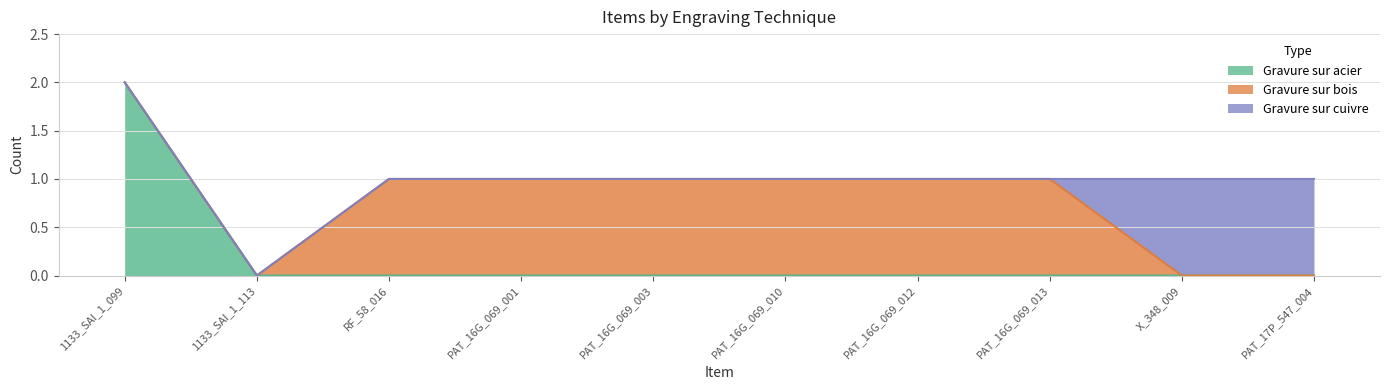

What is the difference between the maximum and minimum values in the Gravure sur bois series?

1